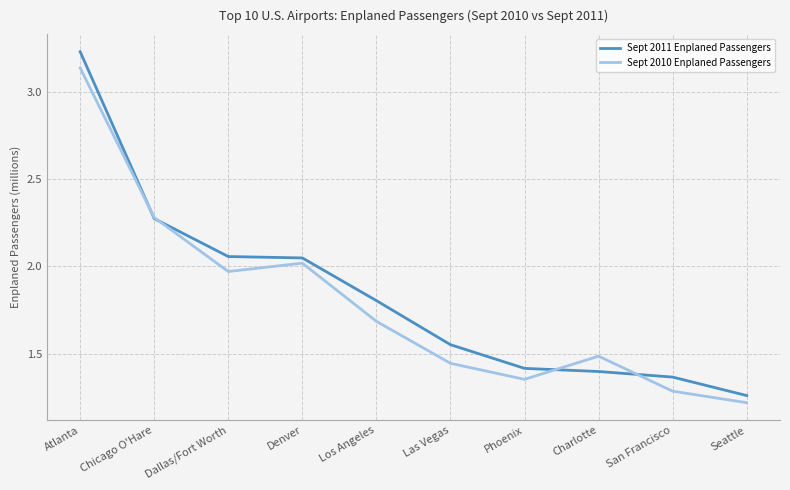

What is the lowest value of the Sept 2010 Enplaned Passengers series?

1.2